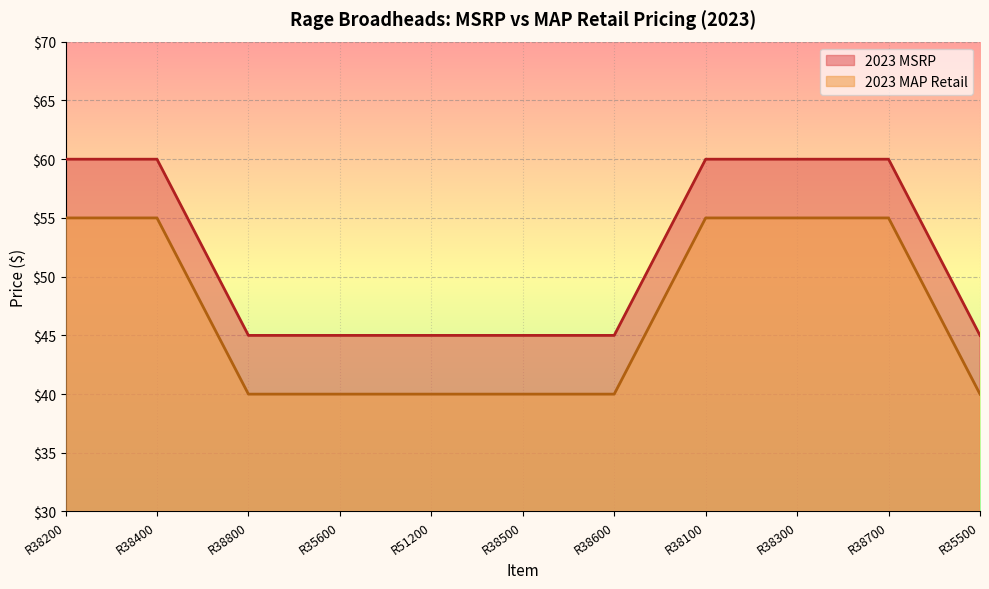

True or false: 2023 MAP Retail and 2023 MSRP cross at least once.

False